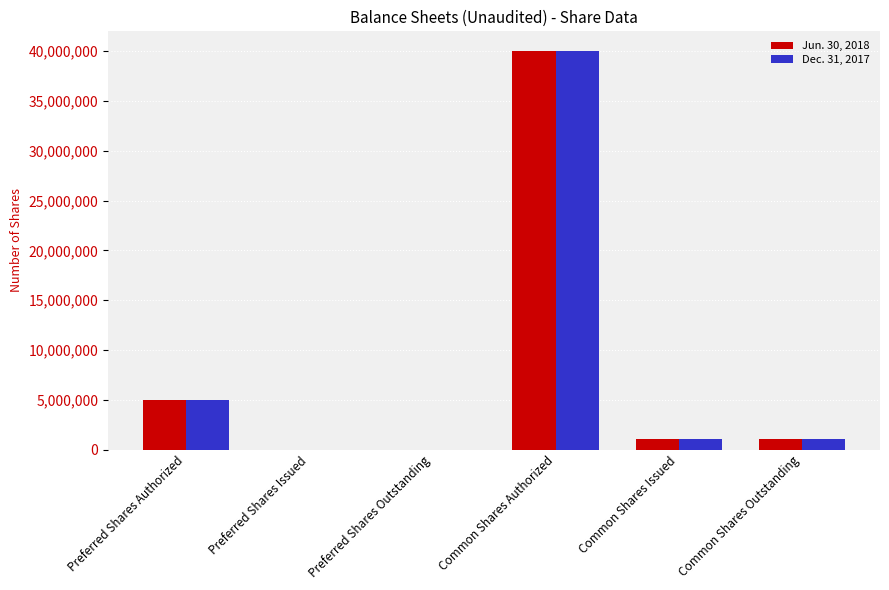

What is the sum of the Dec. 31, 2017 values at Preferred Shares Authorized and Preferred Shares Outstanding?

4960000